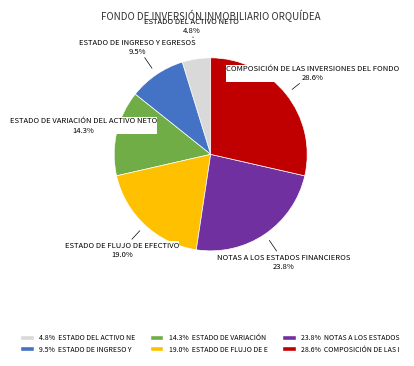

Is there a majority slice in this chart?

No